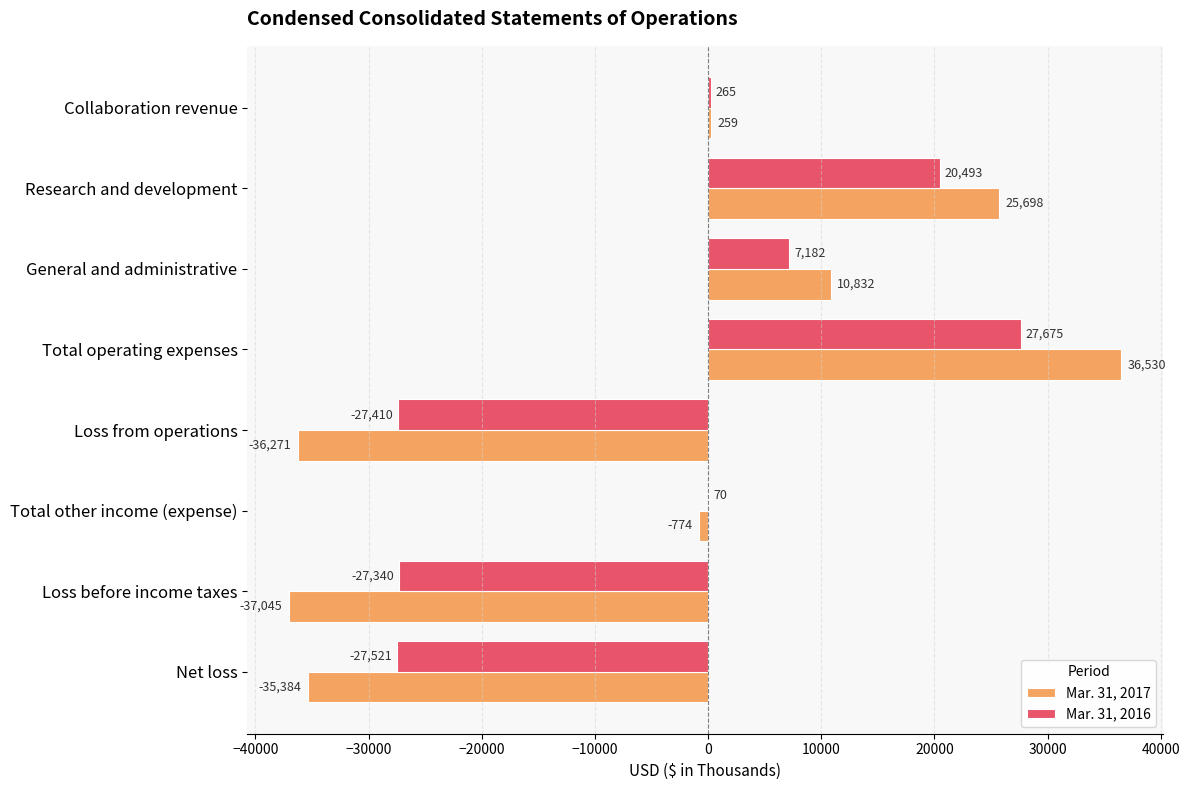

Which category has the highest value in the Mar. 31, 2017 series?

Total operating expenses